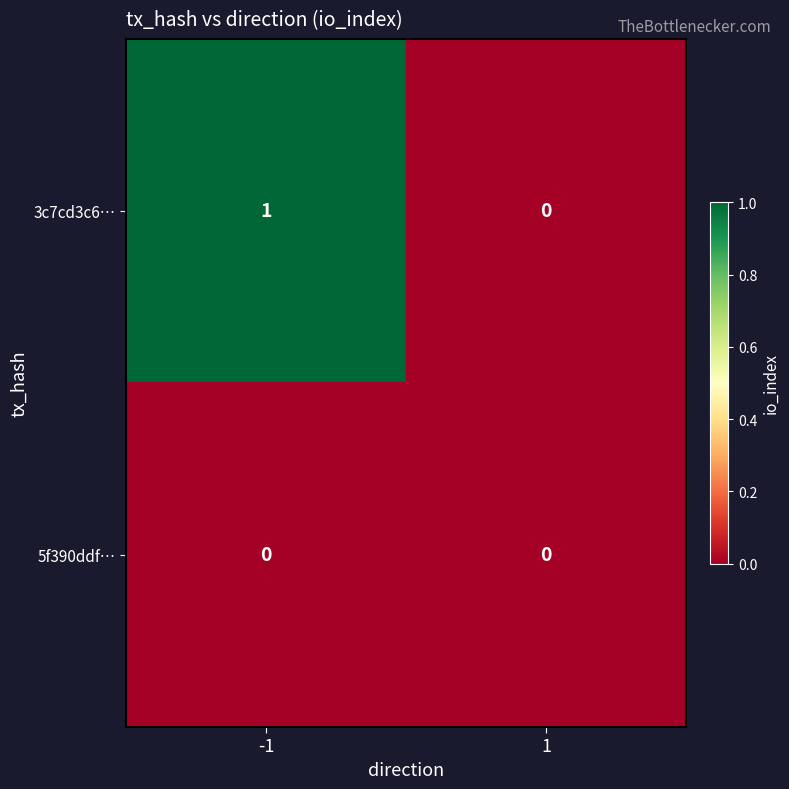

Rank the series by their average value, from highest to lowest.

3c7cd3c6…, 5f390ddf…